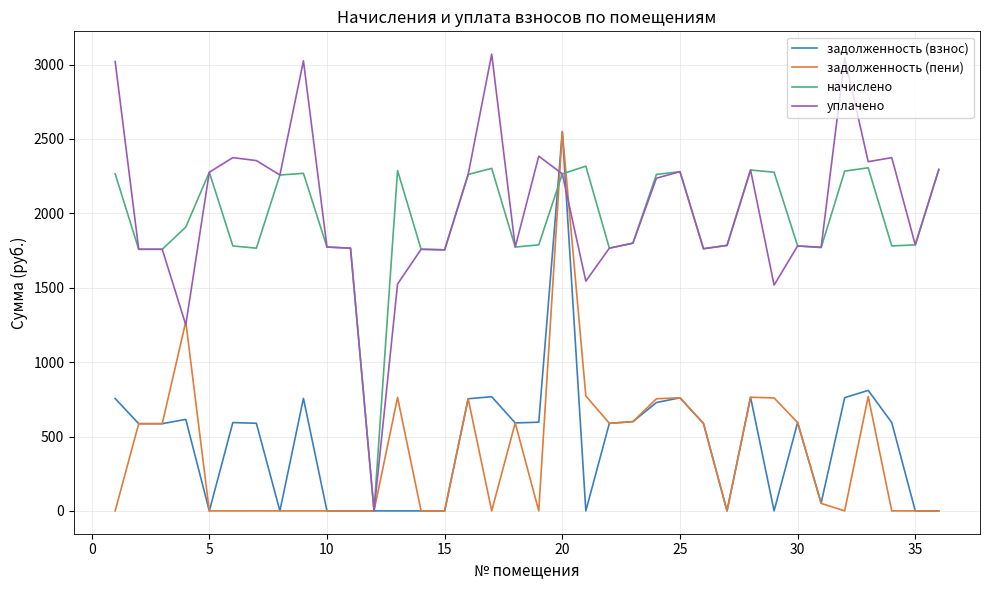

True or false: задолженность (пени) and задолженность (взнос) cross at least once.

True